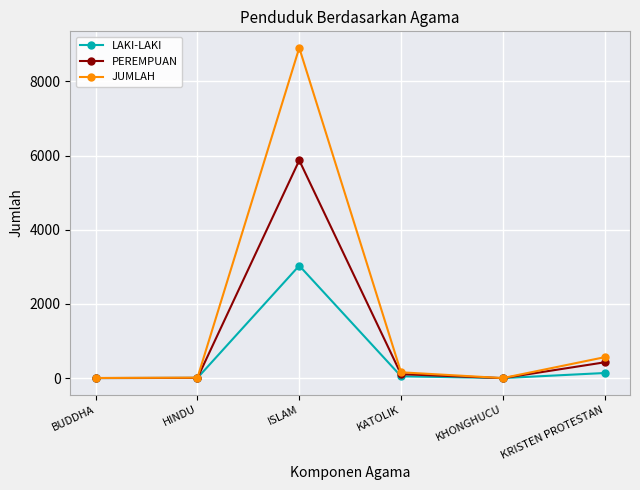

At which label is PEREMPUAN closest to 2936?

KRISTEN PROTESTAN